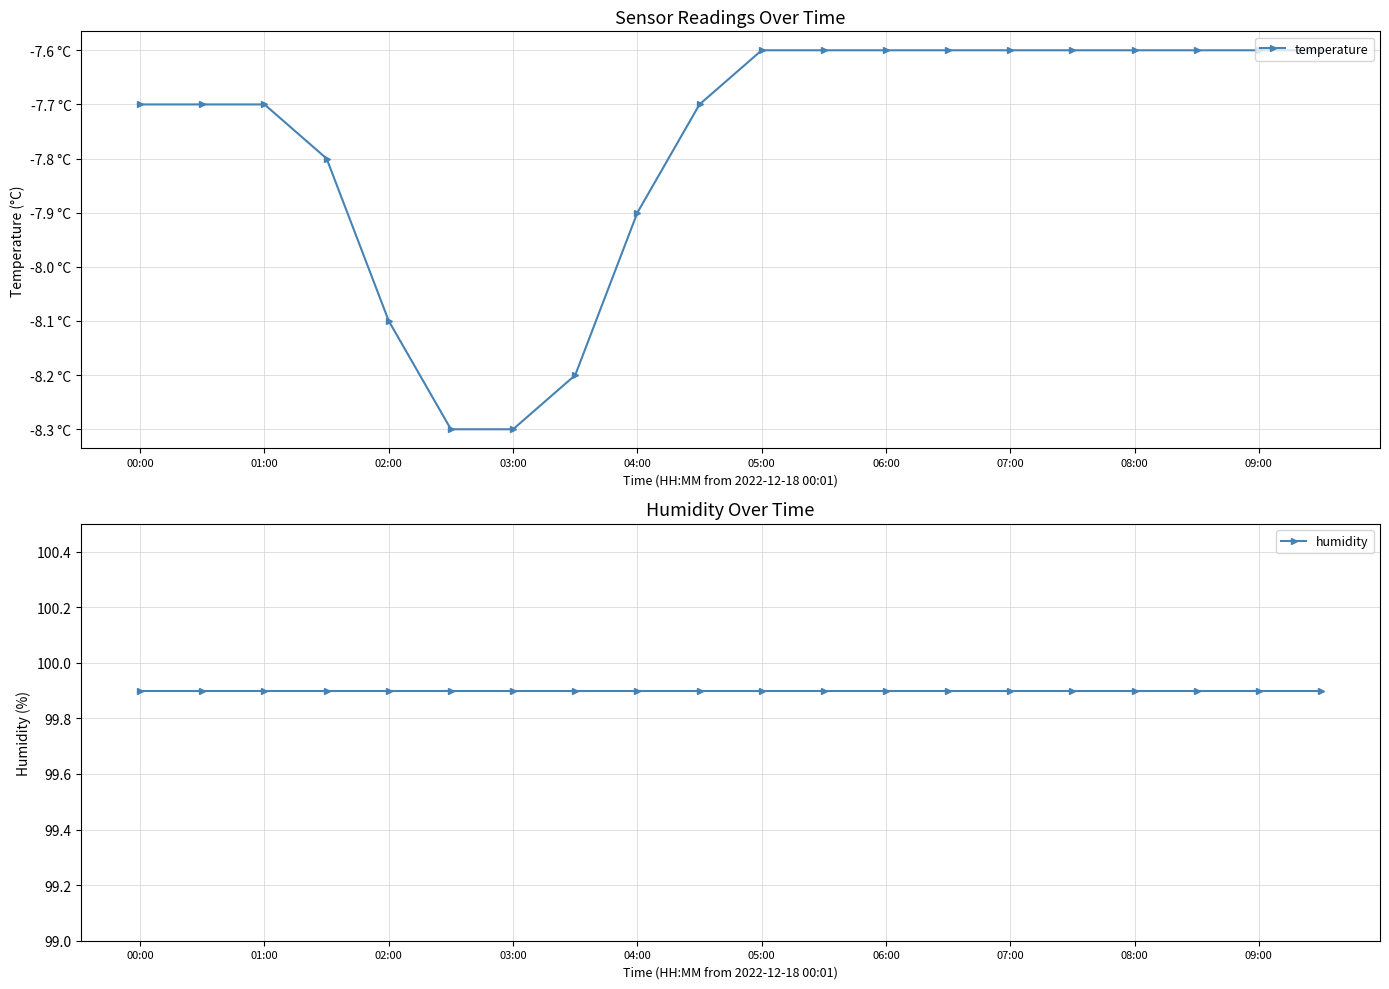

List the labels in order of humidity value, smallest first.

00:00, 01:00, 02:00, 03:00, 04:00, 05:00, 06:00, 07:00, 08:00, 09:00, 10, 11, 12, 13, 14, 15, 16, 17, 18, 19